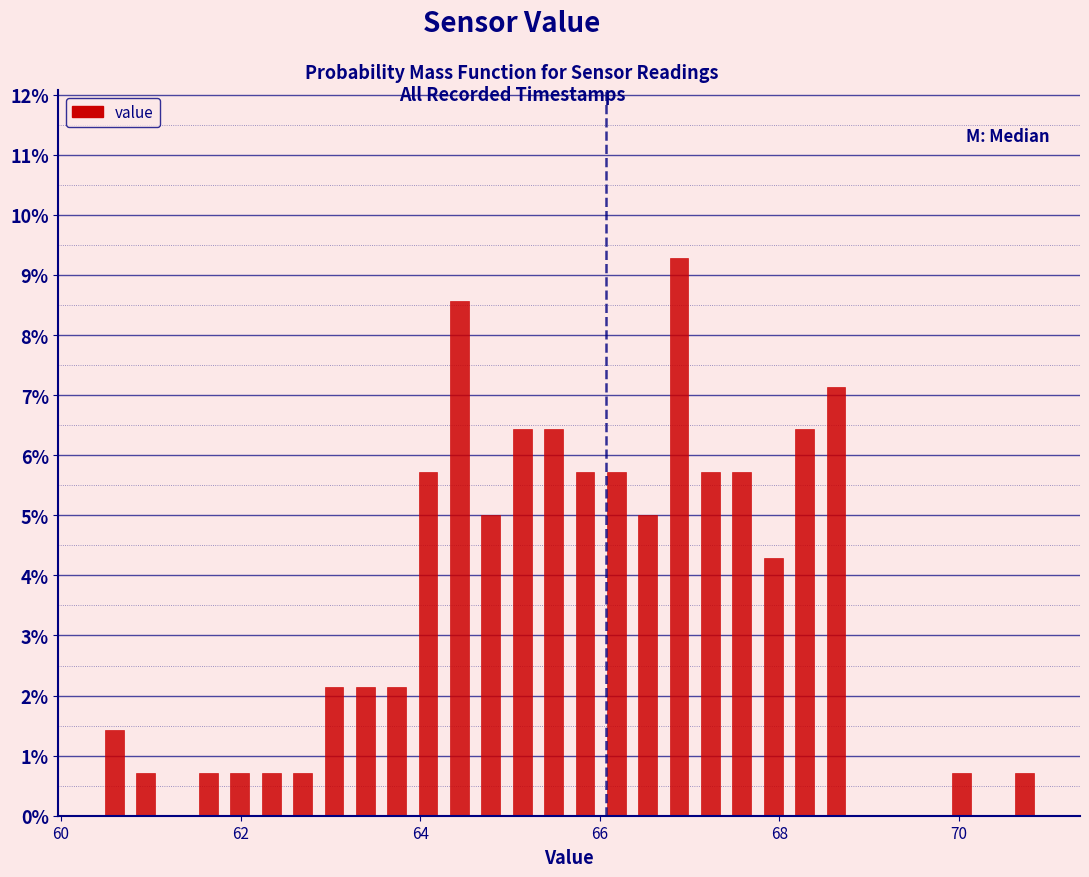

Around what value on the x-axis is the tallest bar? Give the approximate position of its centre, as read against the axis.

66.8